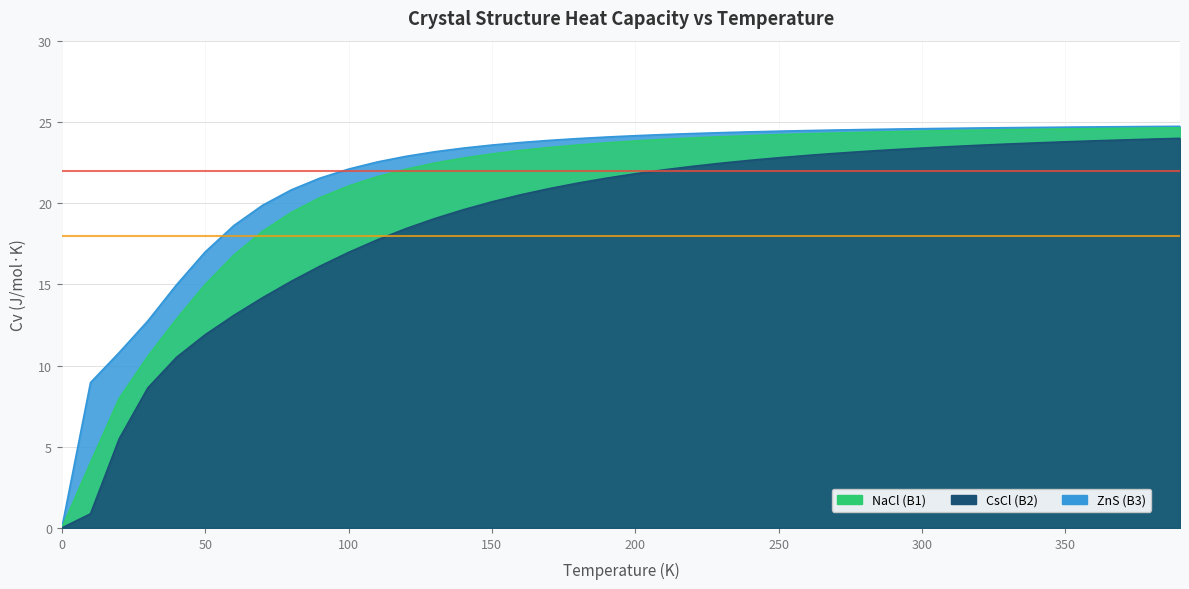

What is the maximum value for NaCl (B1)?

24.6